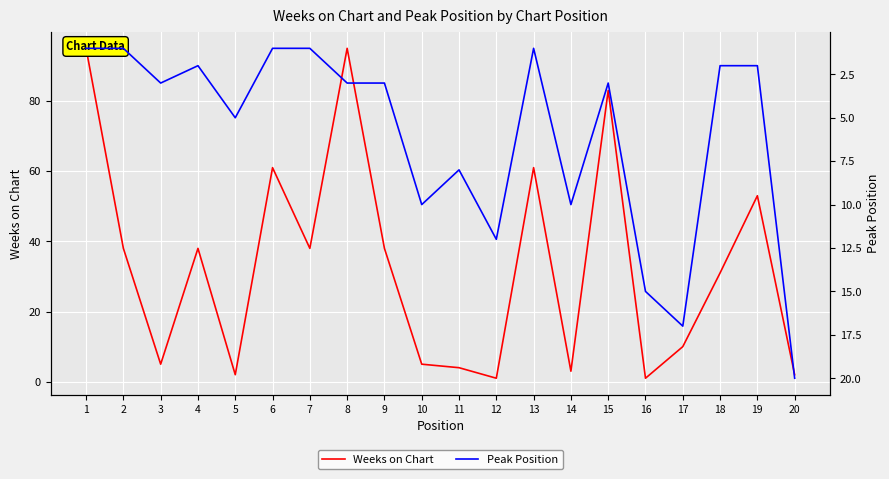

What is the average value of the Weeks on Chart series?

33